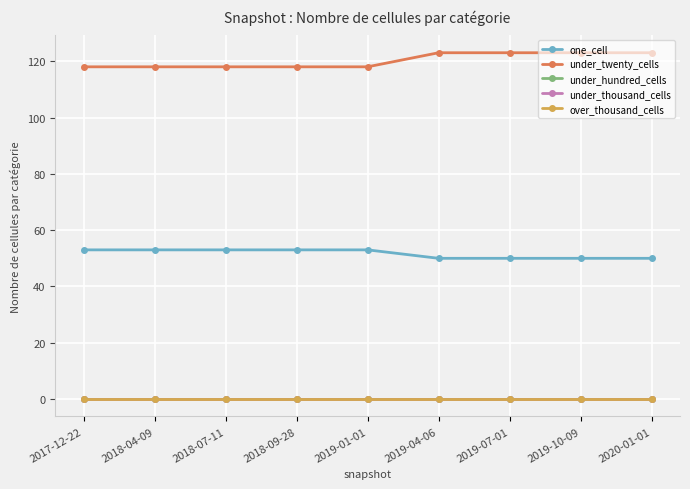

Is this an area chart (filled region under the line)?

No